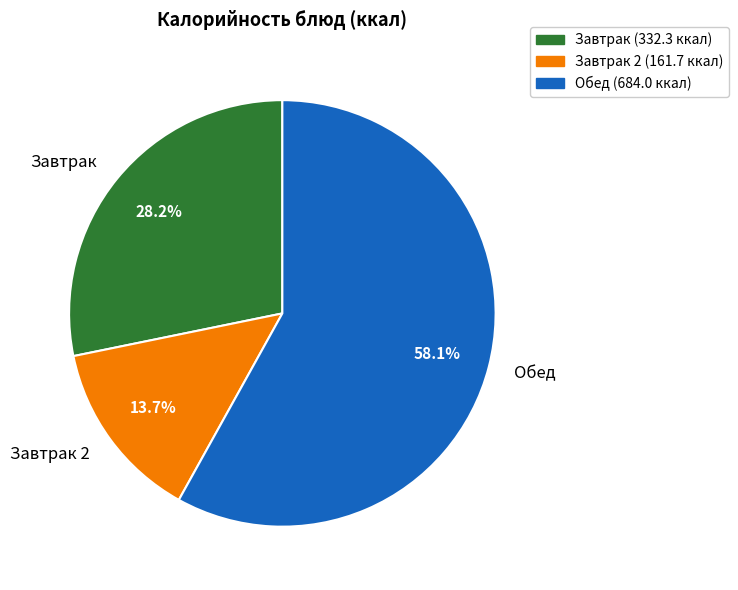

How many segments does this pie chart have?

3